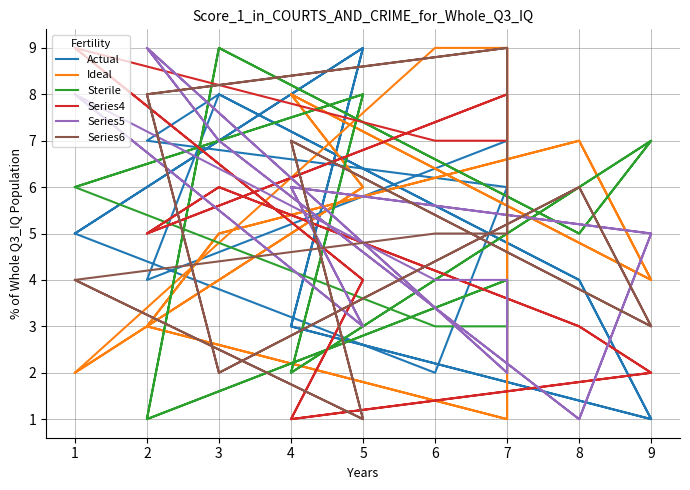

What is the minimum value shown in the chart?

1